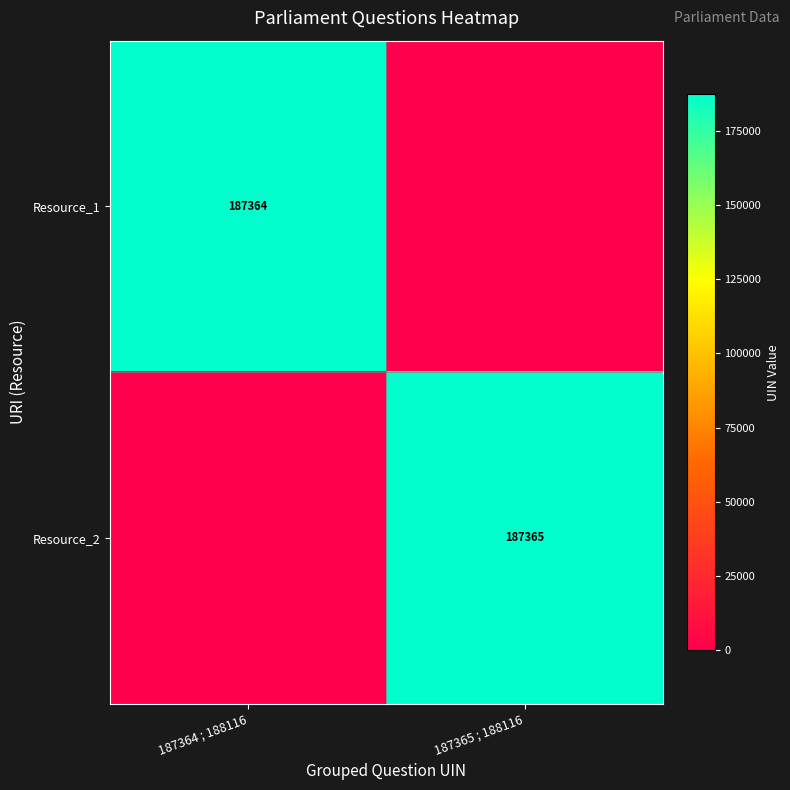

What is the total value across all series at 187364 ; 188116?

187364